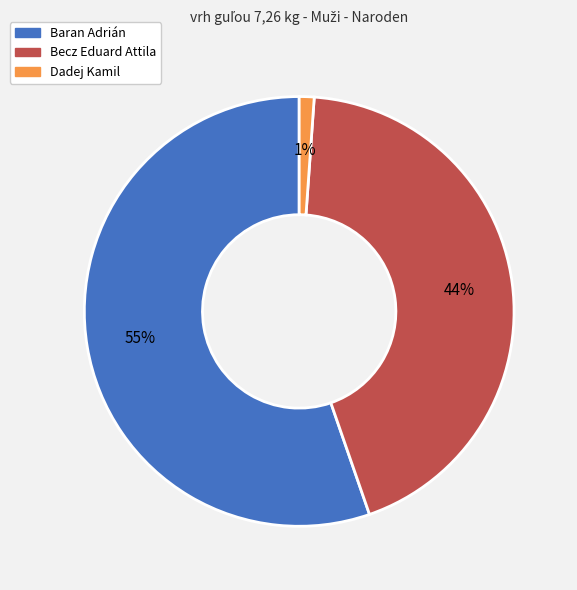

Combined, do Dadej Kamil and Becz Eduard Attila account for over 50%?

No